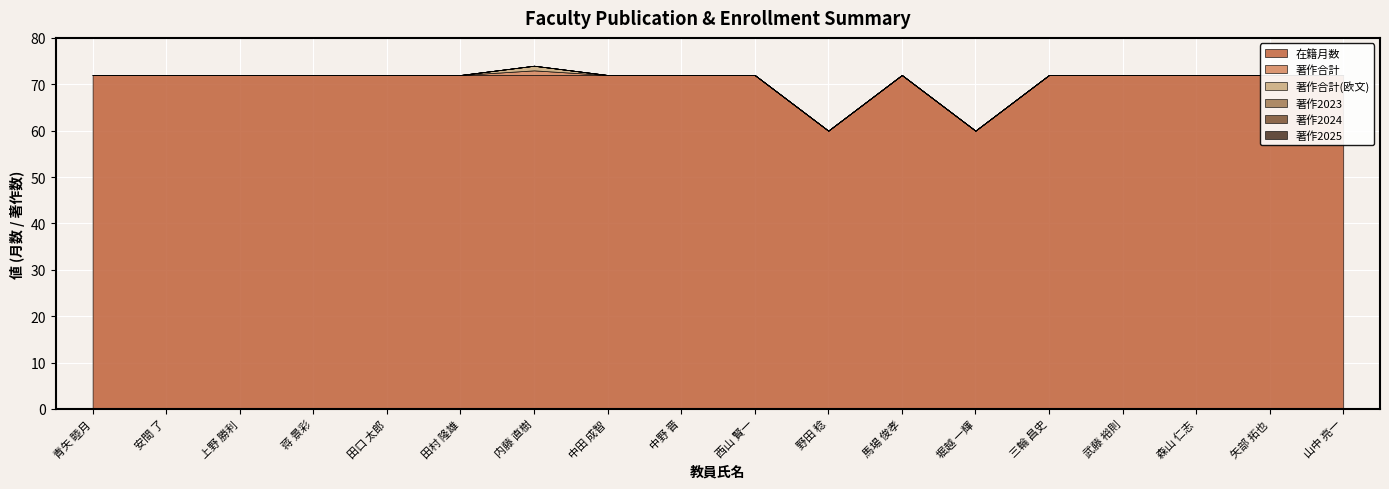

How many data points does each series have?

18